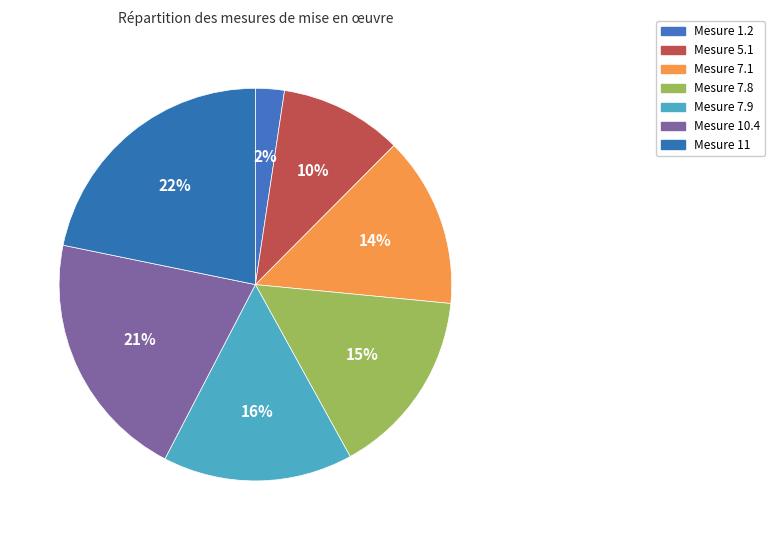

Is there a majority slice in this chart?

No